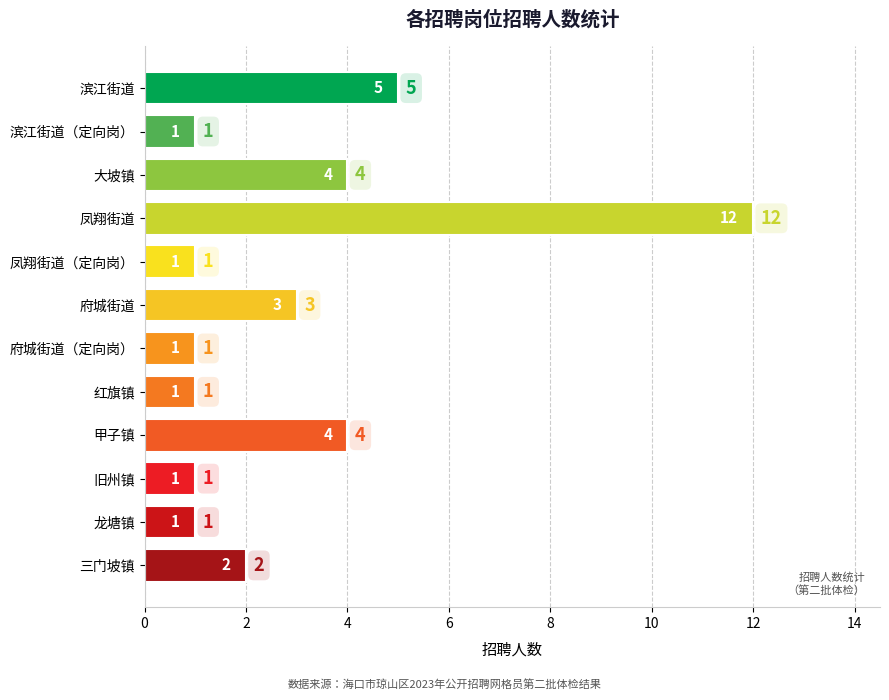

Which label corresponds to the largest value in the chart?

凤翔街道